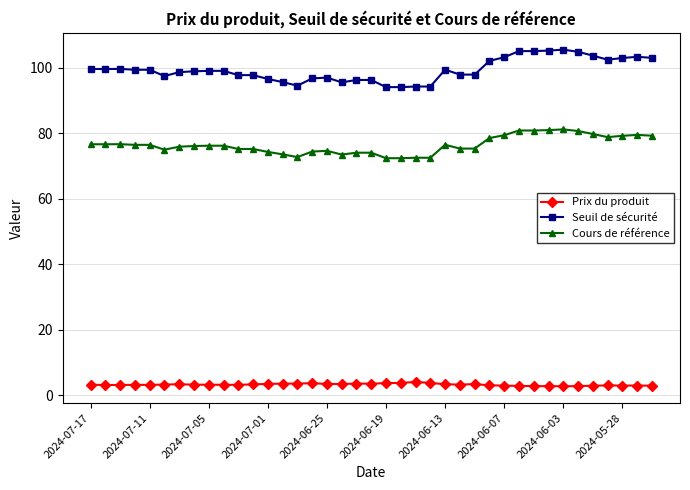

Rank the series by their average value, from lowest to highest.

Prix du produit, Cours de référence, Seuil de sécurité